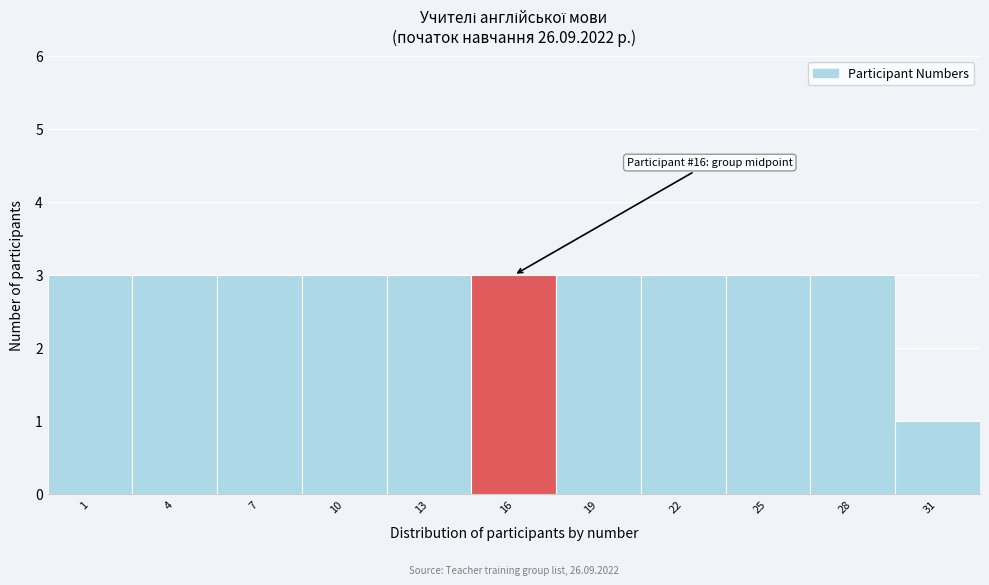

Reading right to left, what are all the values shown in this chart?

31=1	28=3	25=3	22=3	19=3	16=3	13=3	10=3	7=3	4=3	1=3